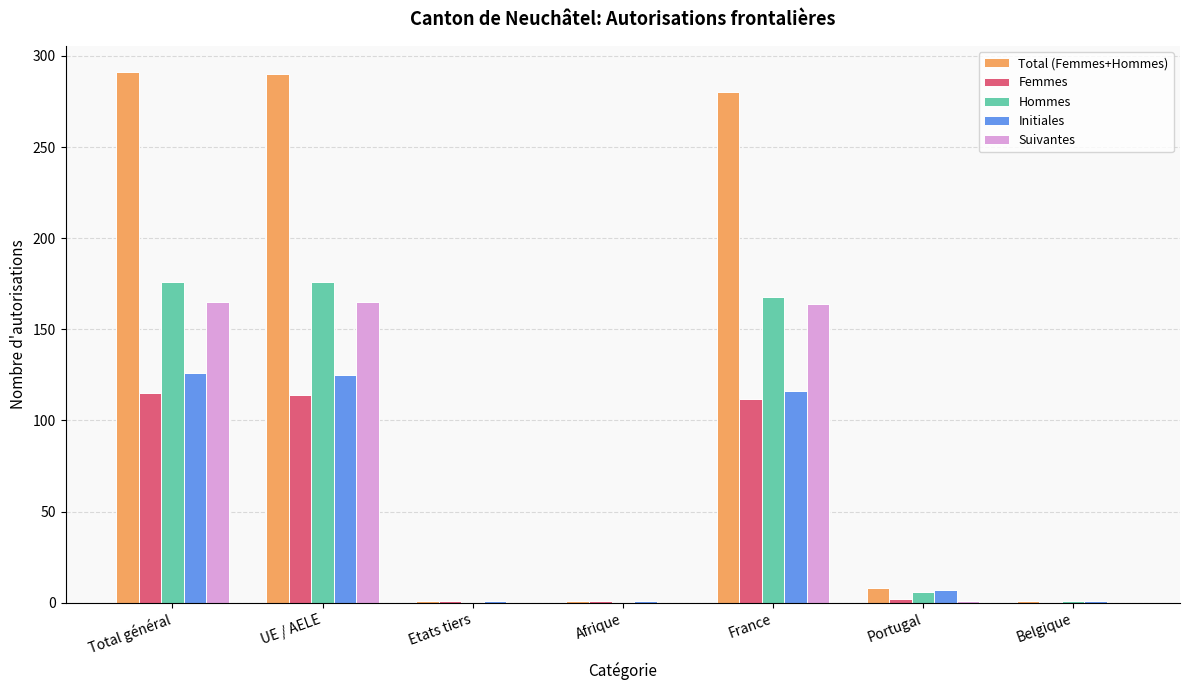

What is the greatest value displayed?

291